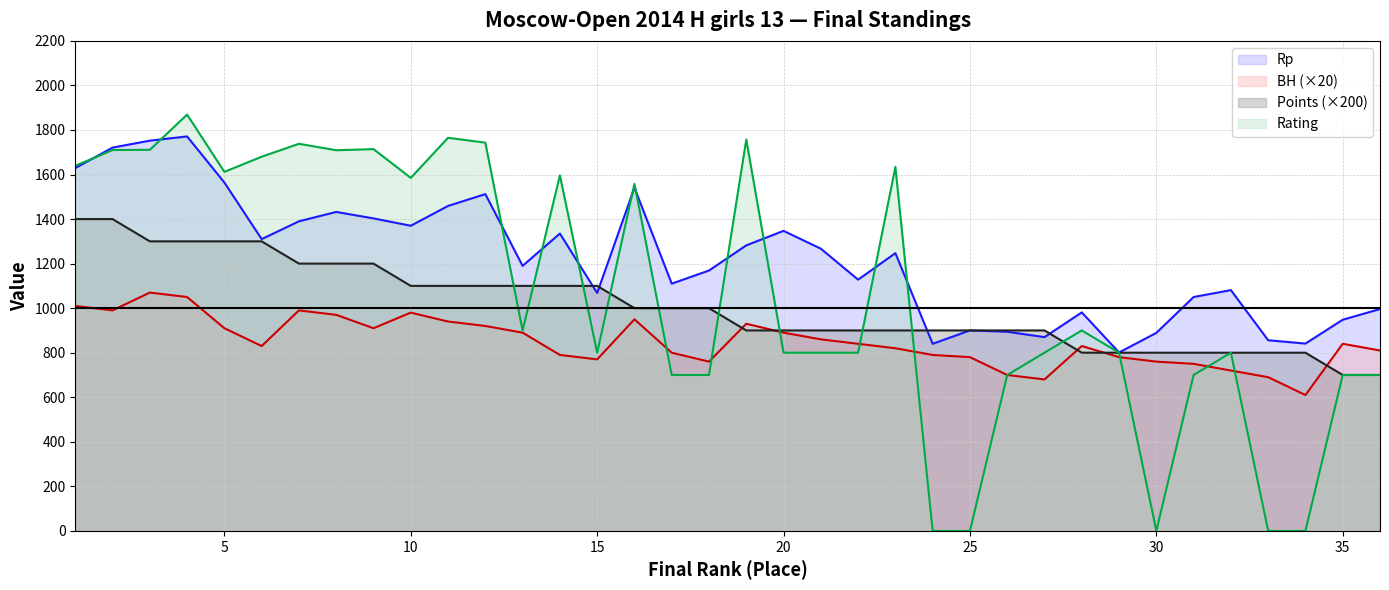

Where do BH and Points first cross each other?

18 and 19